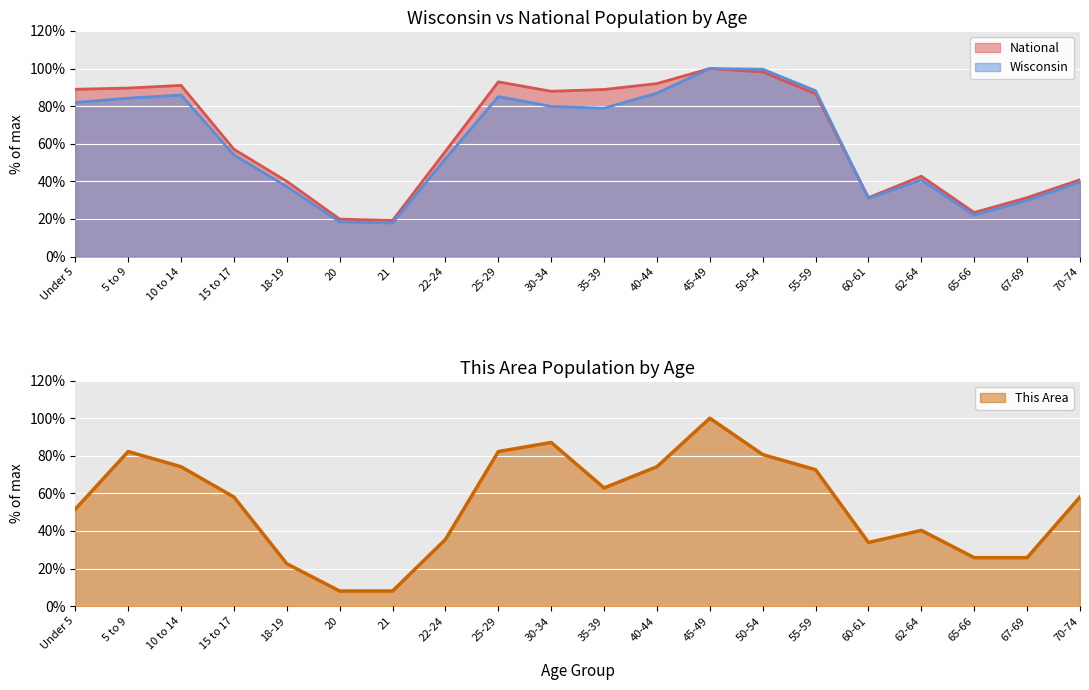

Which series ends up on top after the final intersection of National and Wisconsin?

National